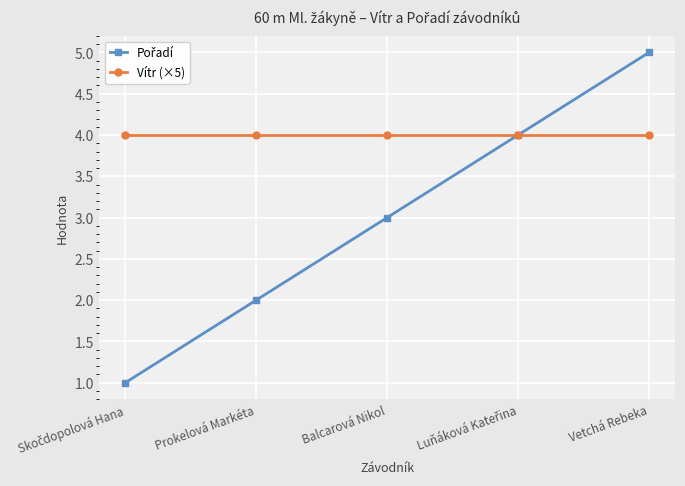

What is the maximum value shown in the chart?

5